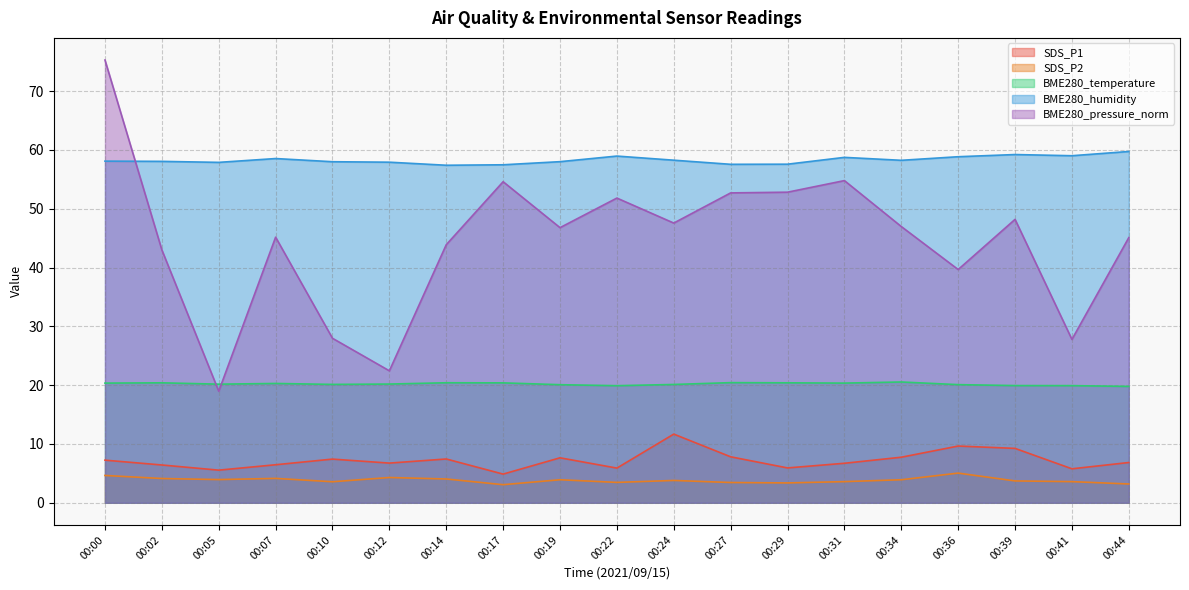

Where does the BME280_pressure_norm series first go above 46?

00:00